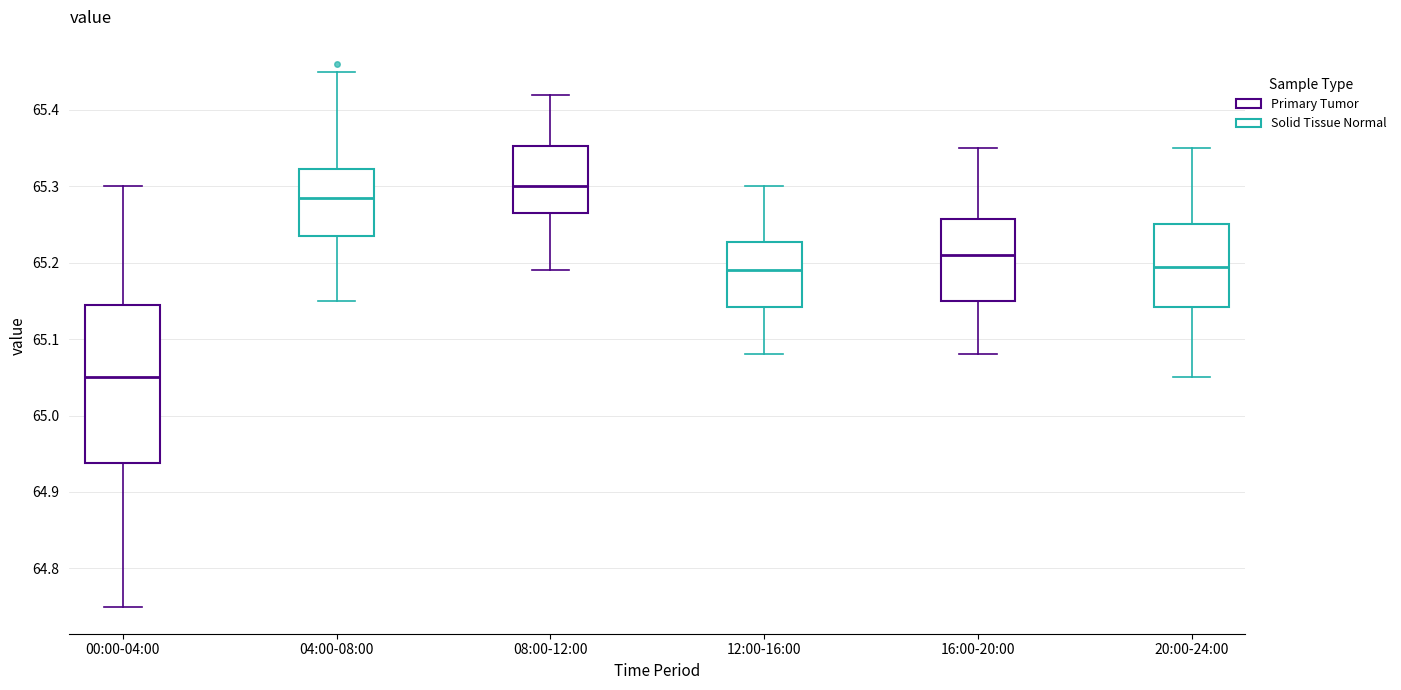

Reading left to right, read every box against the y-axis: the position of its median line, the range the box covers, and the ends of its whiskers. The values are not printed on the chart, so give them approximately, as read against the axis.

00:00-04:00: median 65.05, box 64.94 to 65.15, whiskers 64.75 to 65.30
04:00-08:00: median 65.29, box 65.24 to 65.32, whiskers 65.15 to 65.45
08:00-12:00: median 65.30, box 65.27 to 65.35, whiskers 65.19 to 65.42
12:00-16:00: median 65.19, box 65.14 to 65.23, whiskers 65.08 to 65.30
16:00-20:00: median 65.21, box 65.15 to 65.26, whiskers 65.08 to 65.35
20:00-24:00: median 65.20, box 65.14 to 65.25, whiskers 65.05 to 65.35